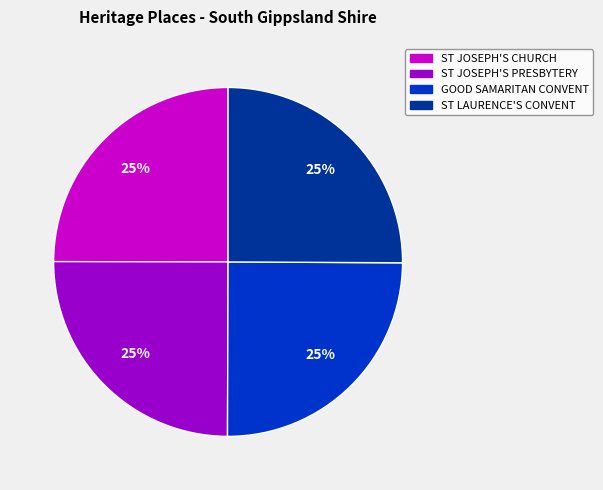

True or false: ST LAURENCE'S CONVENT accounts for 16% of the total.

False